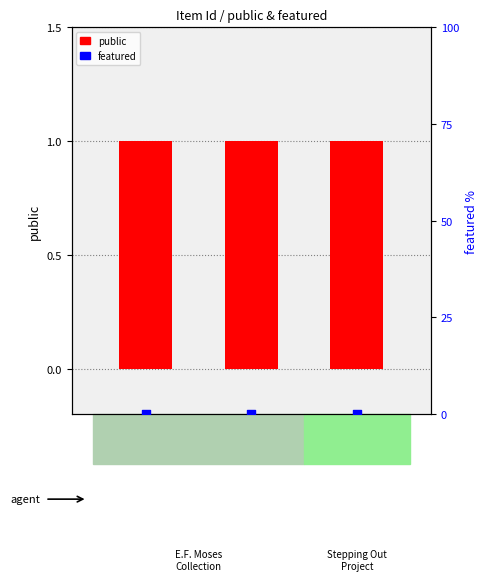

What is the total value across all series at 30257?

1